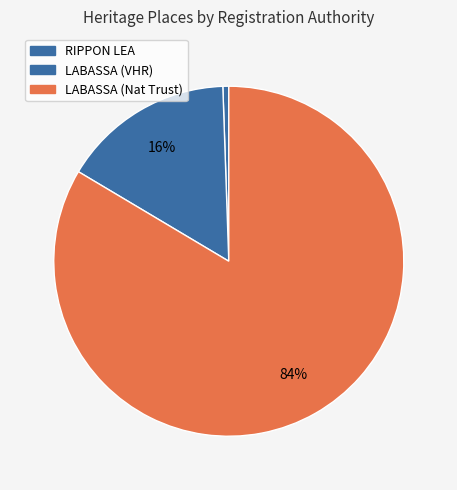

How many slices are in this pie chart?

3